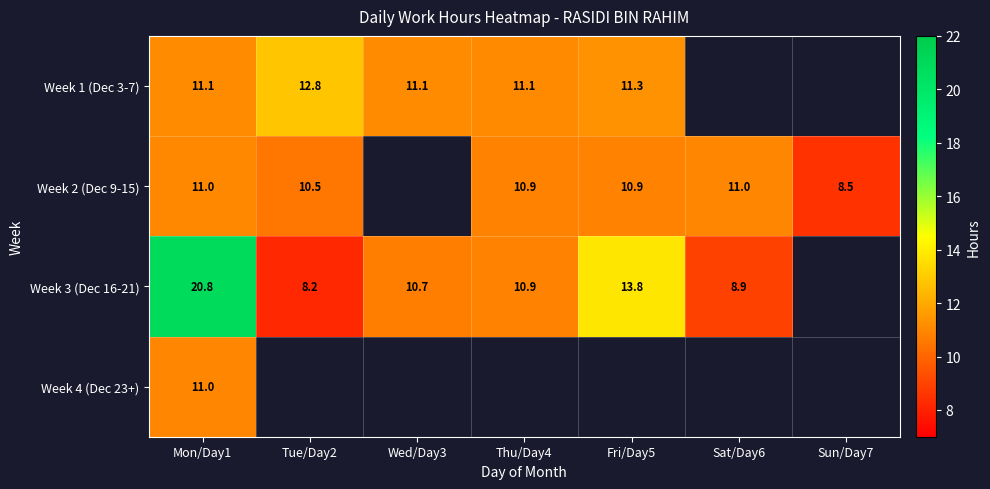

Is the value of Week 3 (Dec 16-21) at Fri/Day5 greater than the value of Week 4 (Dec 23+) at Mon/Day1?

Yes